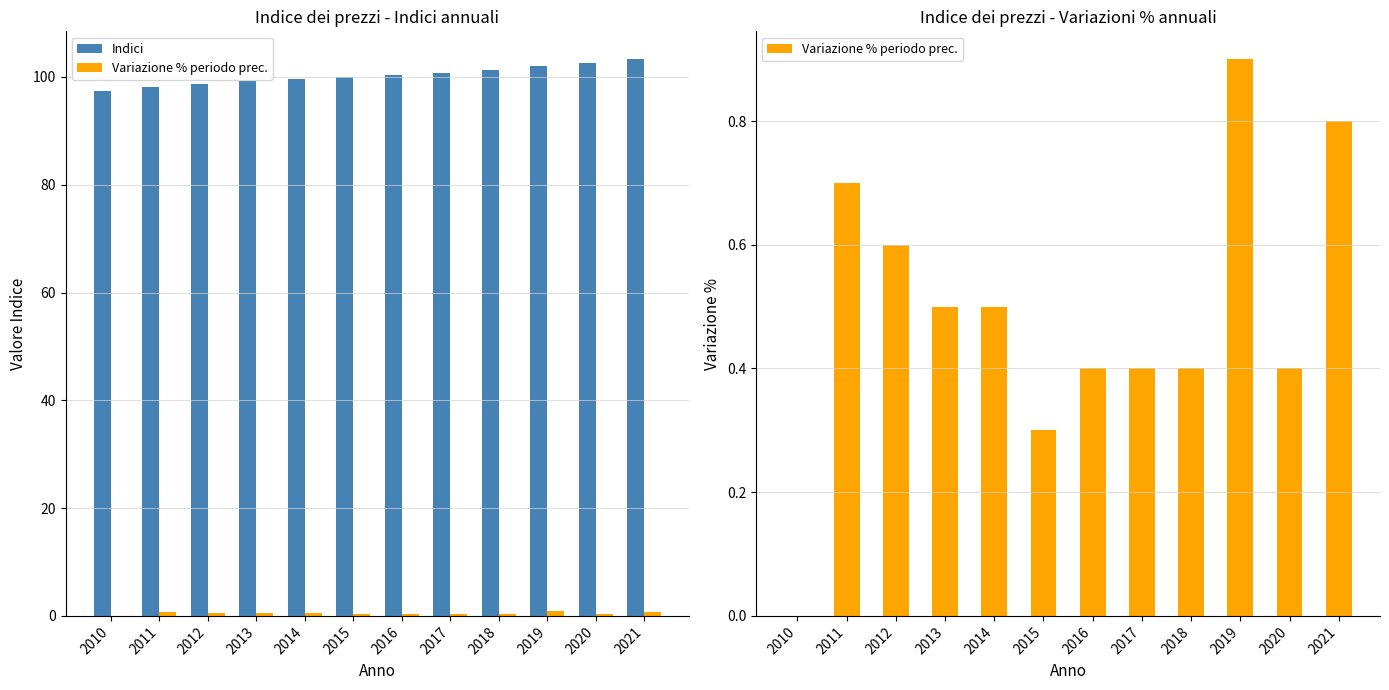

What is the spread (max minus min) of values at 2015?

99.7